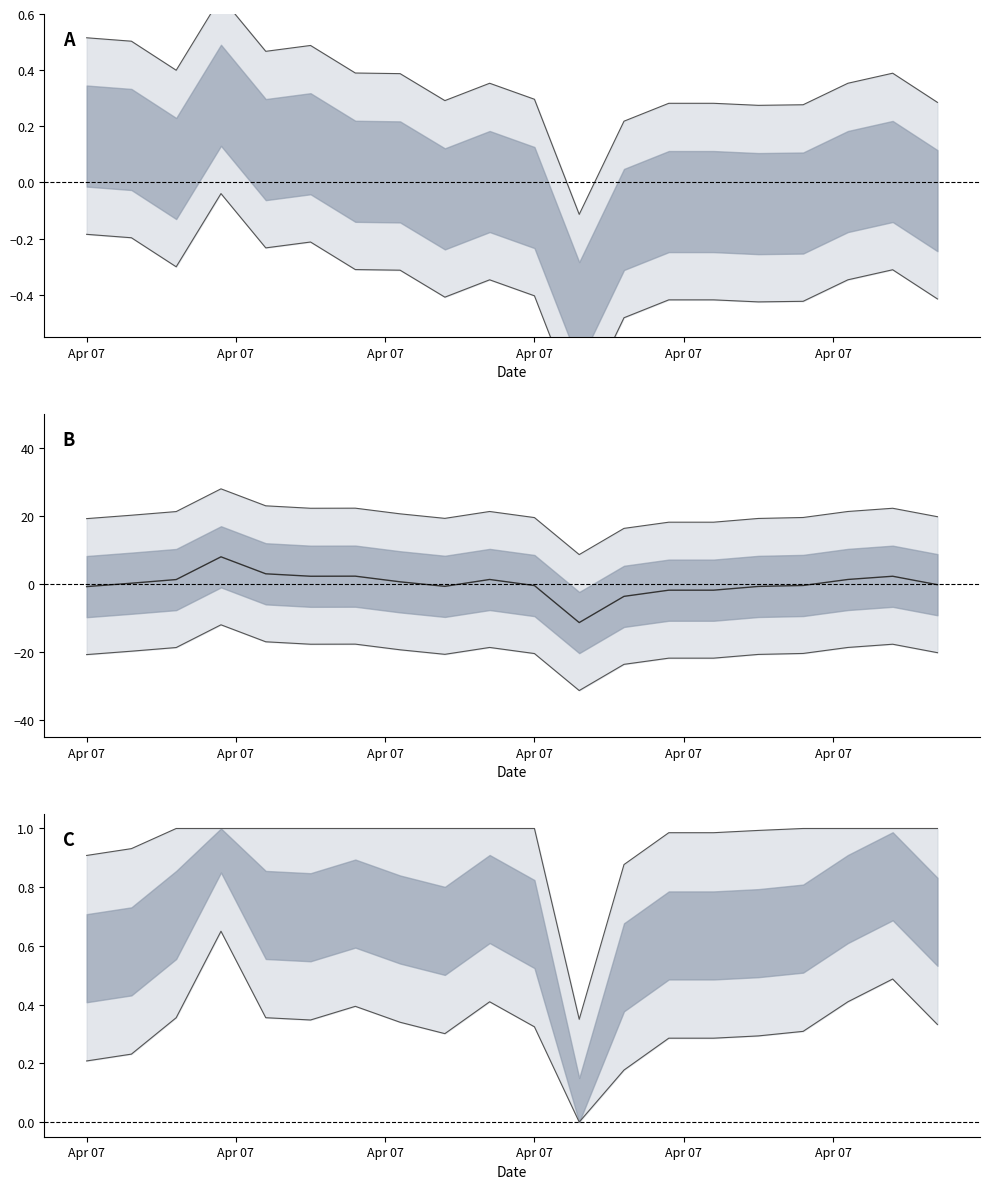

Where does the X2_M11 series first go above 20?

2024-04-07 02:03:00